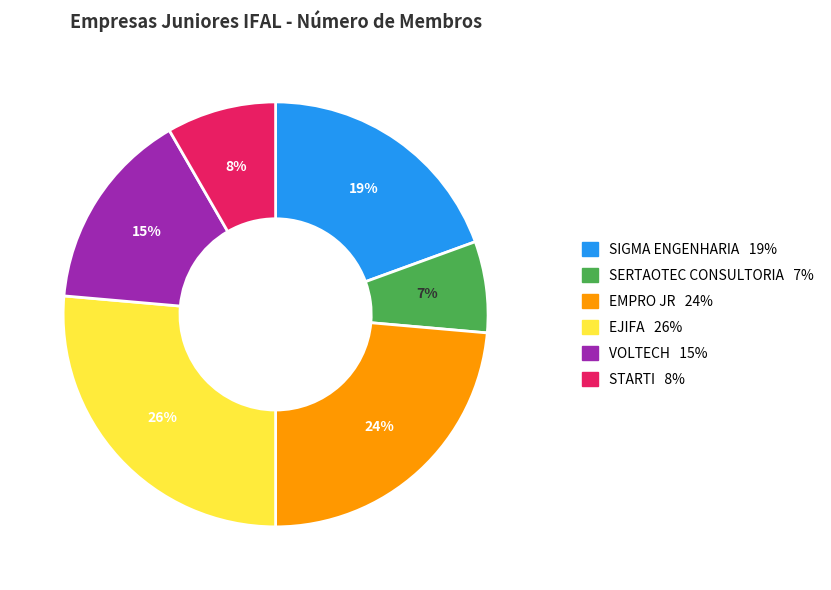

What is the smallest slice in the pie chart?

SERTAOTEC CONSULTORIA